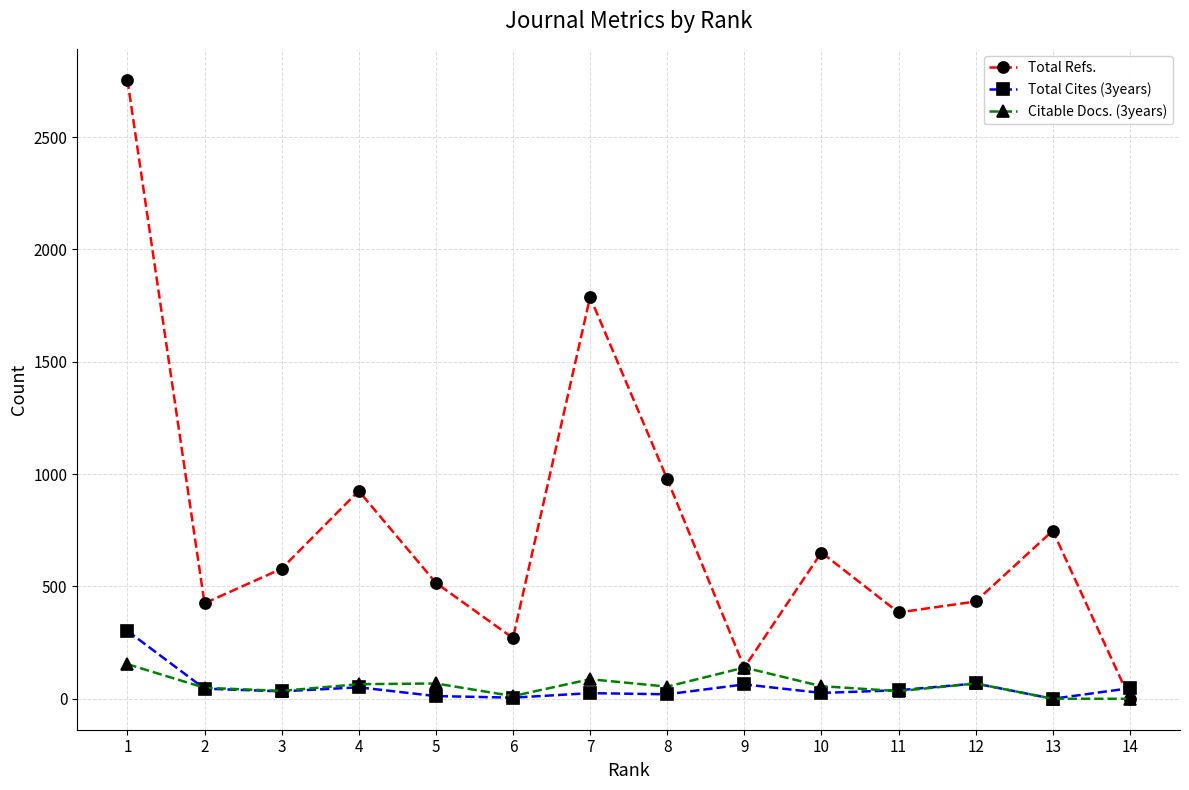

The value of Citable Docs. (3years) at 14 is 0. True or false?

True